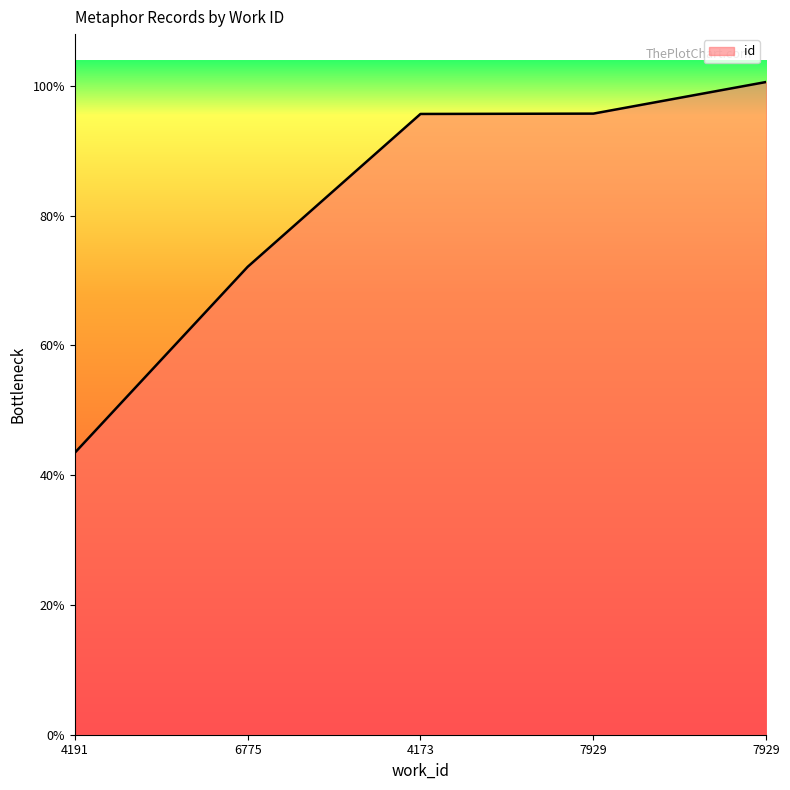

What is the ratio of the value at 6775 to the value at 4191?

1.7